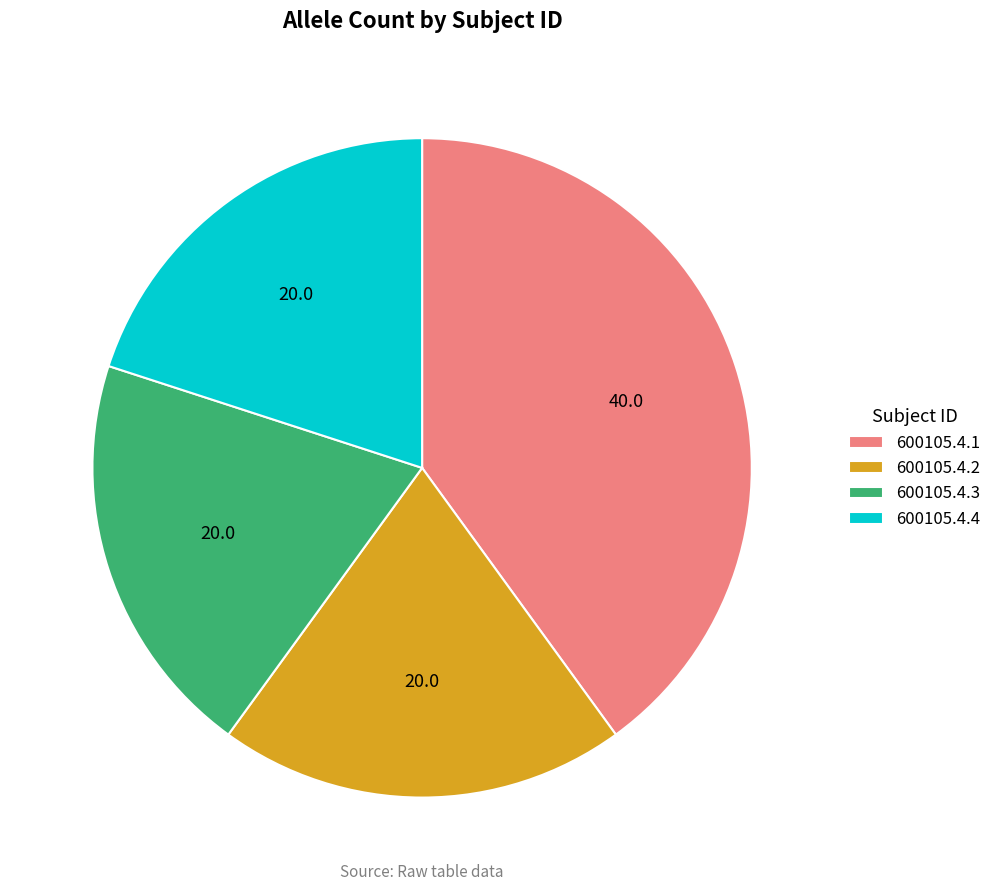

Which slice is the largest?

600105.4.1